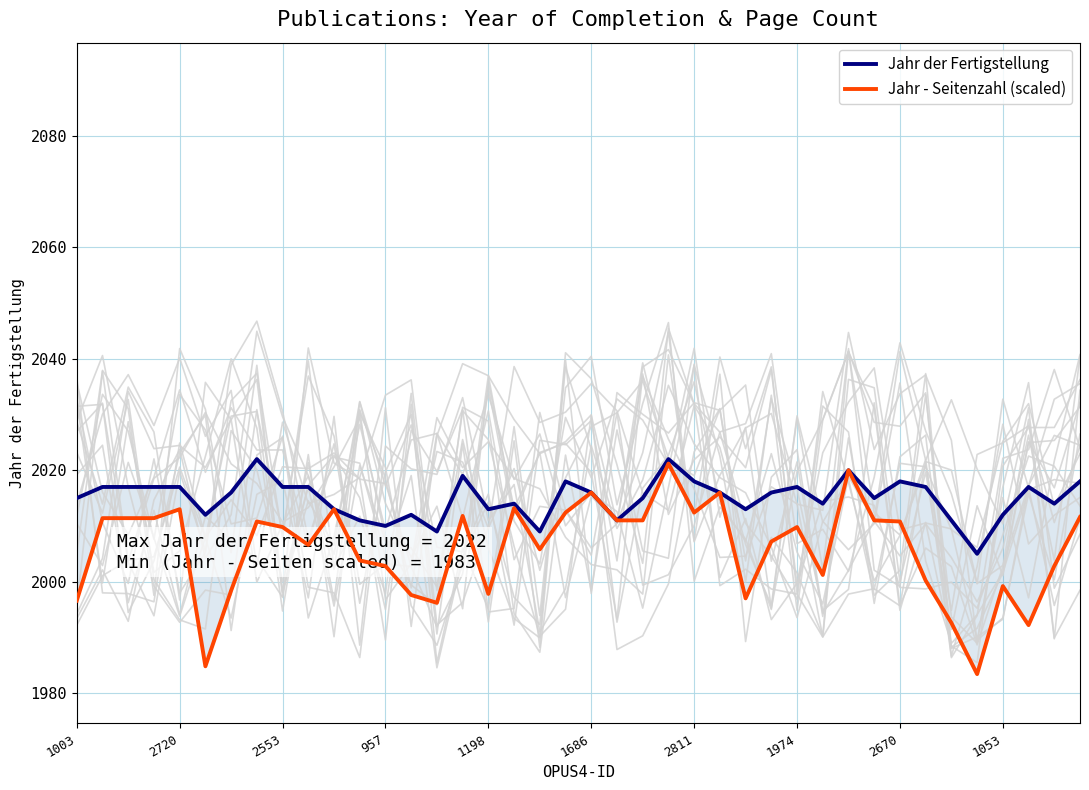

Reading left to right, extract all data points from this chart.

Jahr der Fertigstellung: 2015.0	2017.0	2017.0	2017.0	2017.0	2012.0	2016.0	2022.0	2017.0	2017.0	2013.0	2011.0	2010.0	2012.0	2009.0	2019.0	2013.0	2014.0	2009.0	2018.0	2016.0	2011.0	2015.0	2022.0	2018.0	2016.0	2013.0	2016.0	2017.0	2014.0	2020.0	2015.0	2018.0	2017.0	2011.0	2005.0	2012.0	2017.0	2014.0	2018.0
Jahr - Seitenzahl (scaled): 1996.6	2011.4	2011.4	2011.4	2013.0	1984.8	1998.4	2010.8	2009.8	2006.6	2013.0	2003.8	2002.8	1997.6	1996.2	2011.8	1997.8	2013.2	2005.8	2012.4	2016.0	2011.0	2011.0	2021.2	2012.4	2016.0	1997.0	2007.2	2009.8	2001.2	2020.0	2011.0	2010.8	2000.2	1992.6	1983.4	1999.2	1992.2	2002.8	2011.6